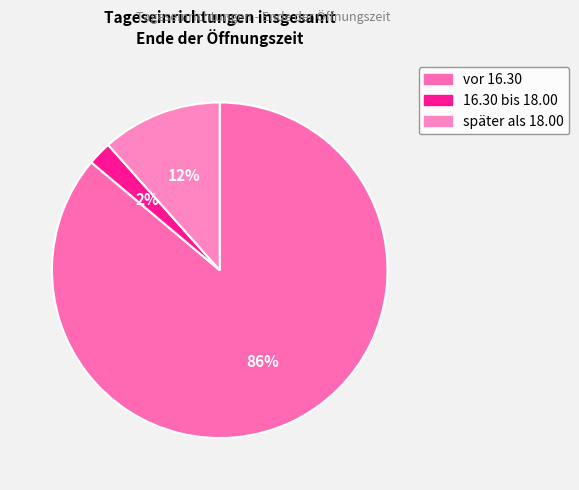

What percentage is the später als 18.00 slice, to the nearest percent?

12%